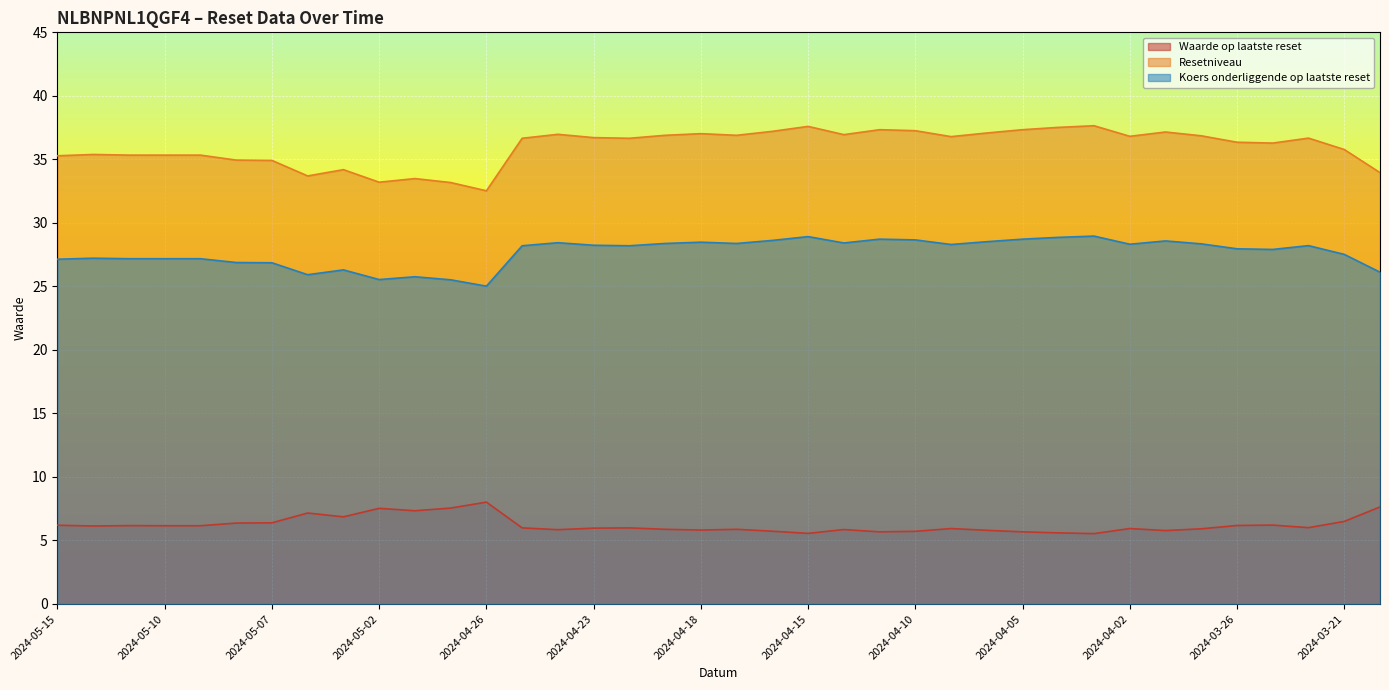

What is the difference between the second highest and second lowest values in the Koers onderliggende op laatste reset series?

3.4